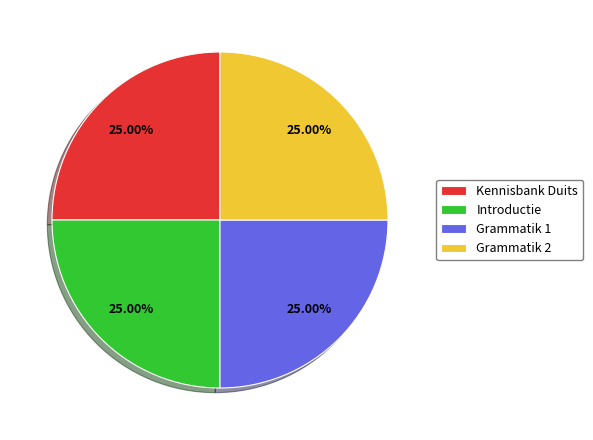

Approximately how many times larger is the value at Introductie compared to Grammatik 2?

1.0